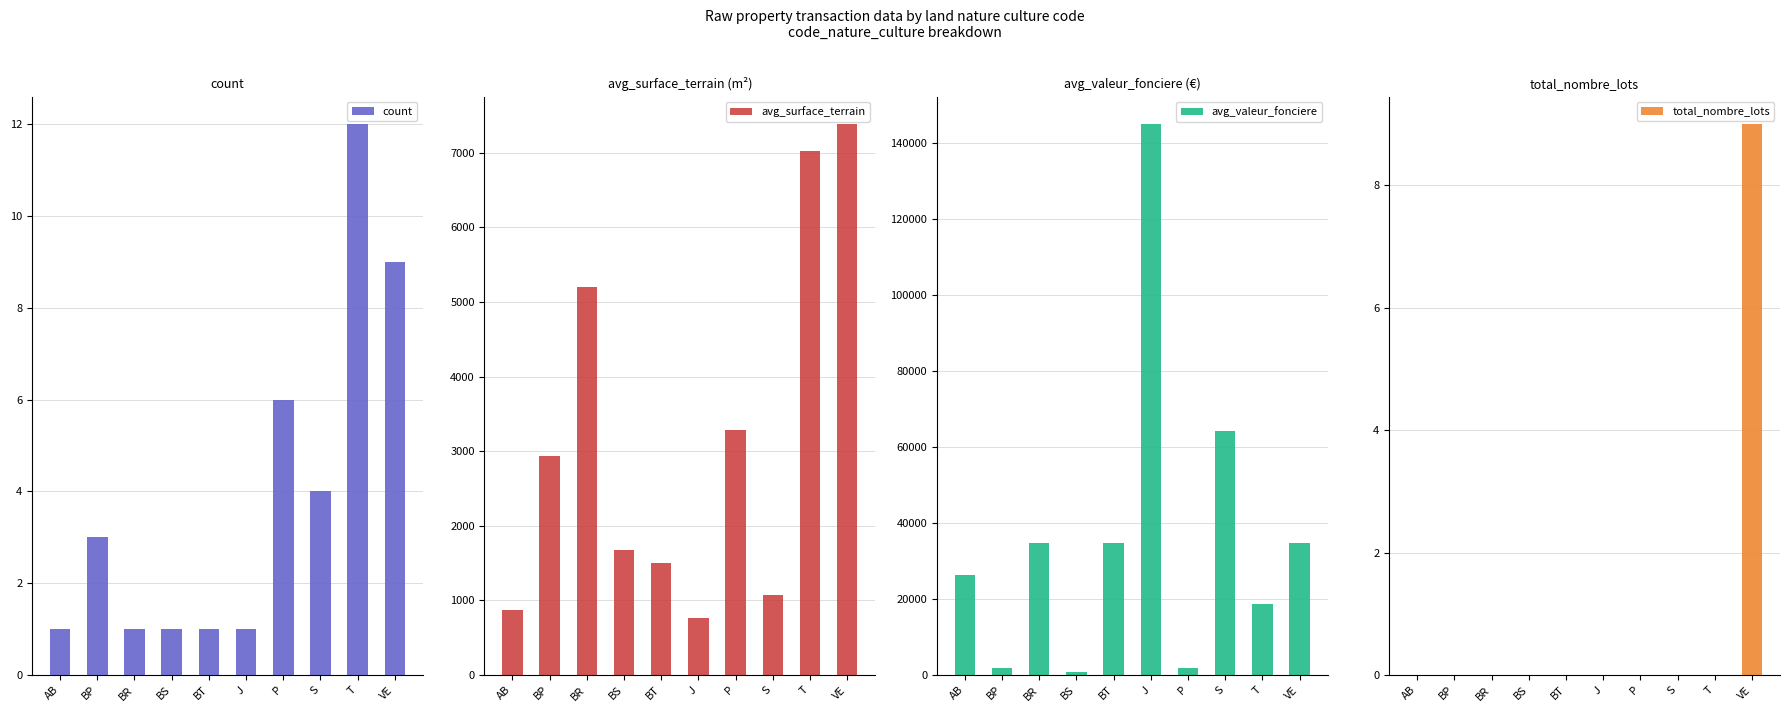

Is the value of total_nombre_lots at VE greater than the value of count at T?

No